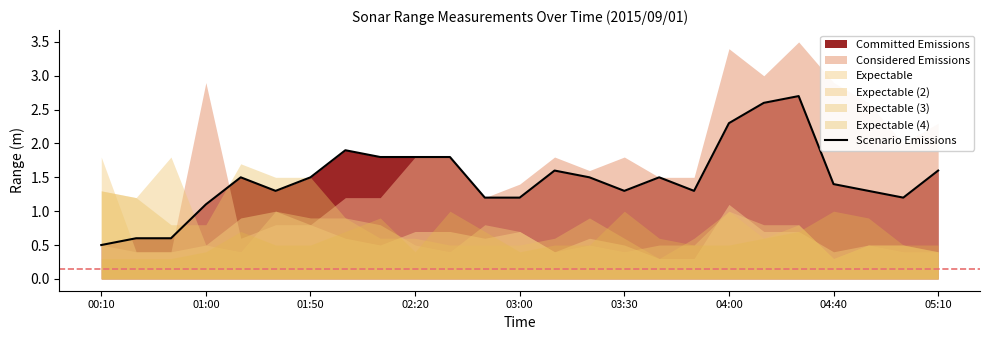

The value of Scenario Emissions at 05:10 is 1.6. True or false?

True